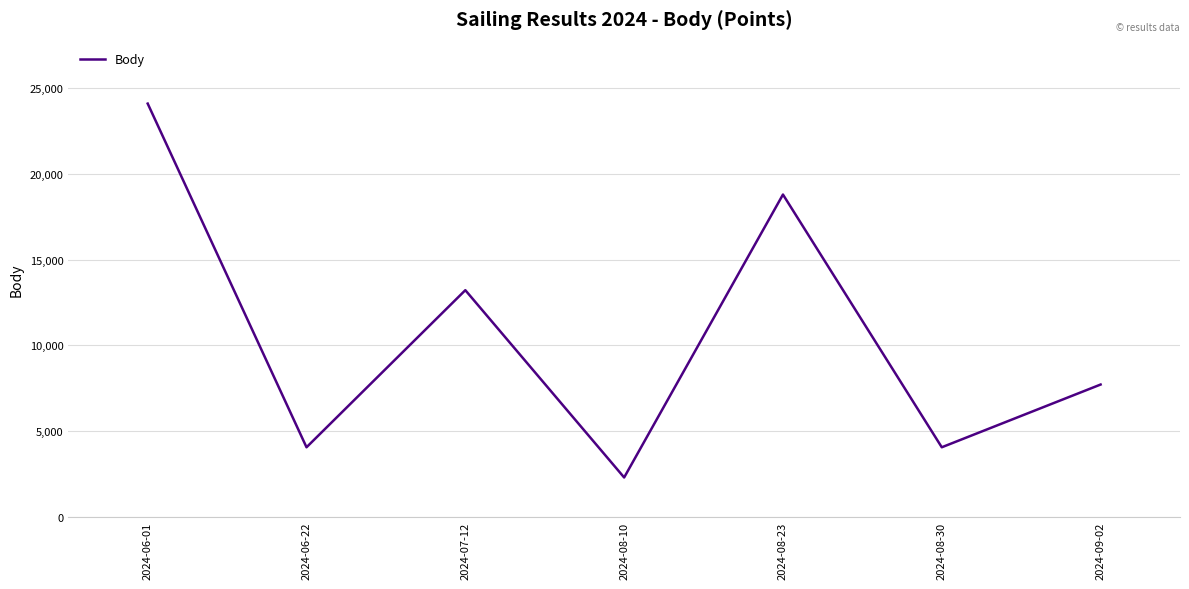

True or false: the data shows 4047 at 2024-08-30.

True